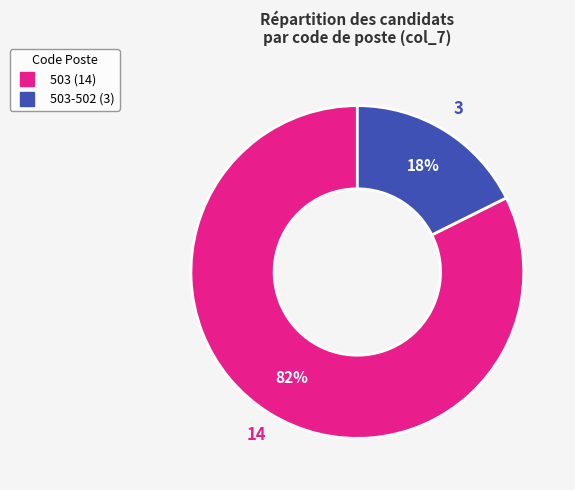

Is there any slice that represents more than half of the pie?

Yes